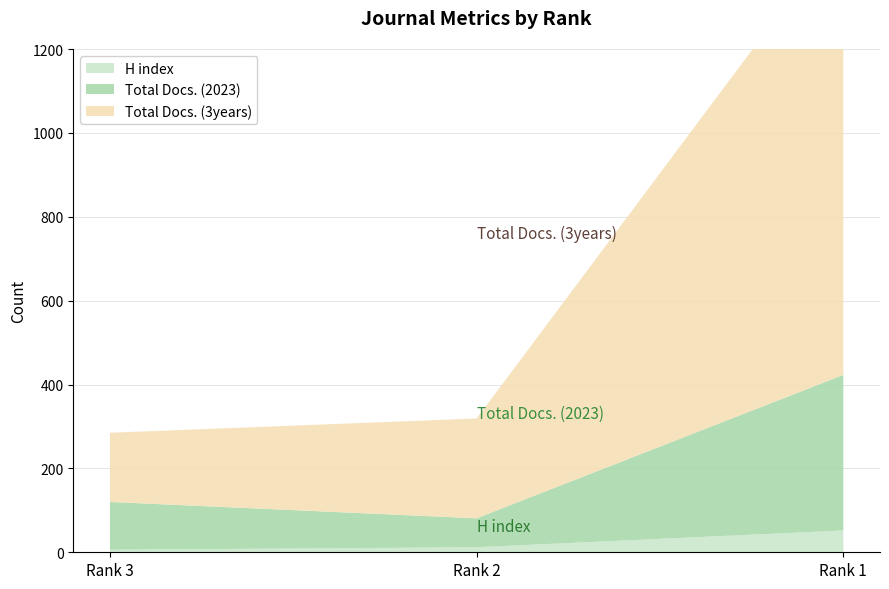

Reading right to left, list all the values displayed in this chart.

H index: 52	12	6
Total Docs. (2023): 371	69	114
Total Docs. (3years): 1066	238	165